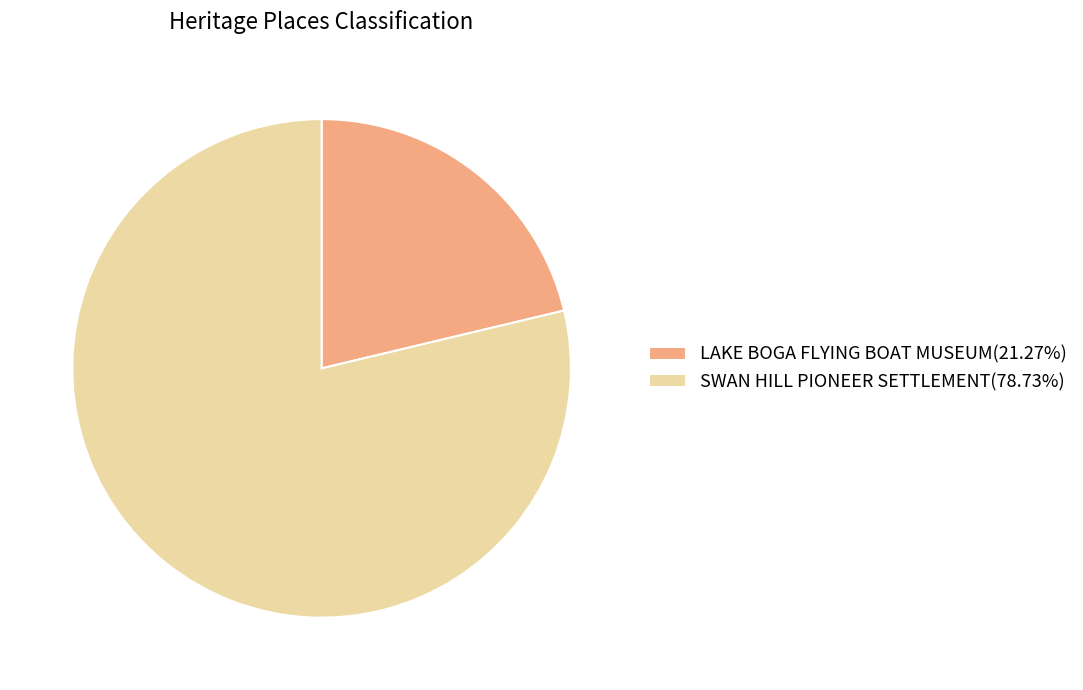

Combined, do SWAN HILL PIONEER SETTLEMENT and LAKE BOGA FLYING BOAT MUSEUM account for over 50%?

Yes